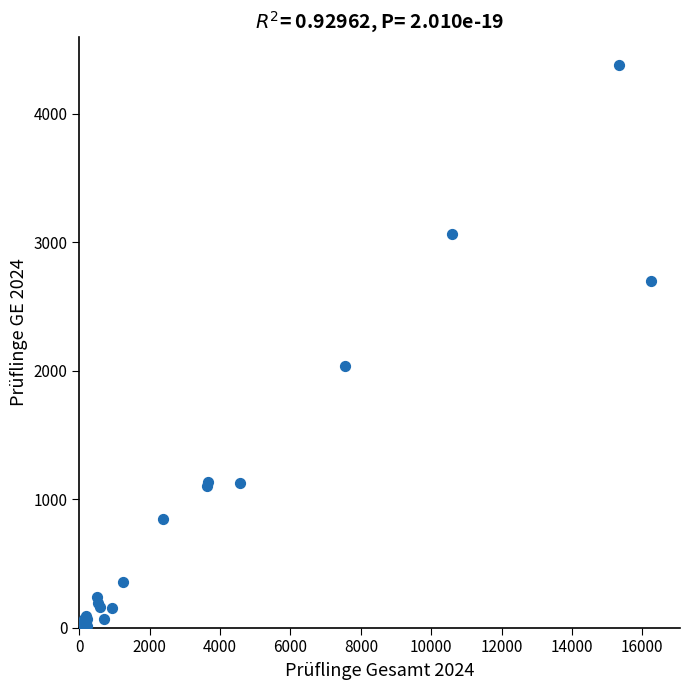

What Y value in the scatter plot is closest to 2189?

2034